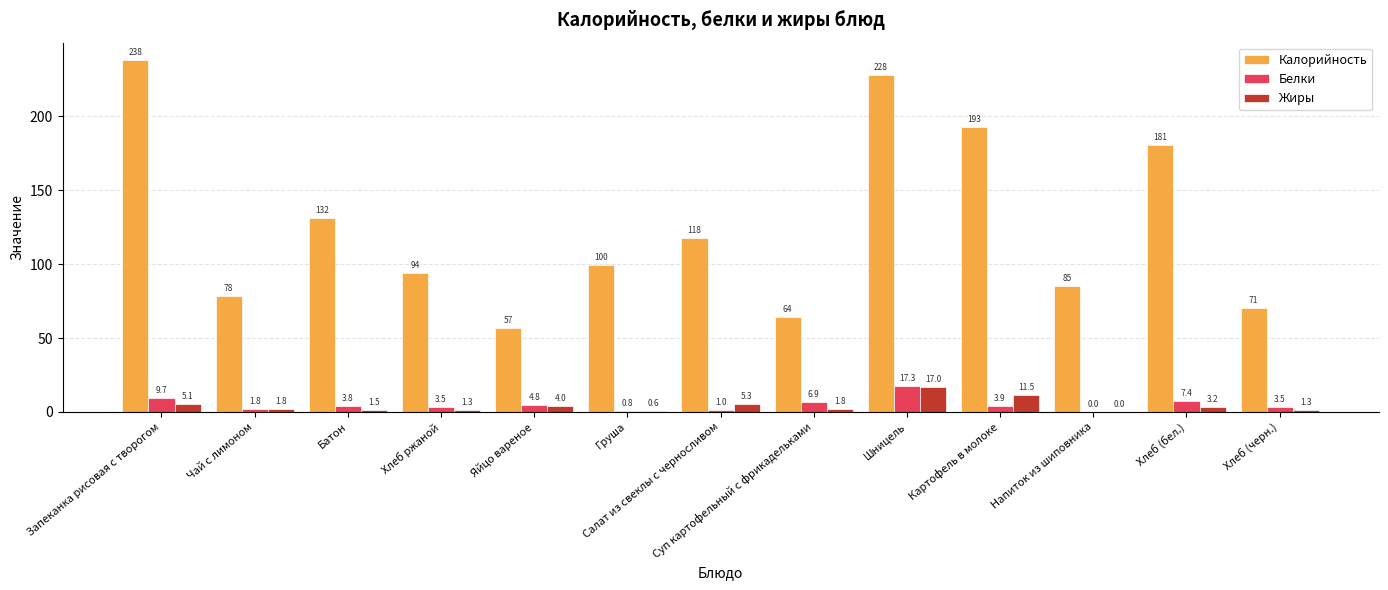

Is the value of Жиры at Картофель в молоке greater than the value of Белки at Хлеб (бел.)?

Yes